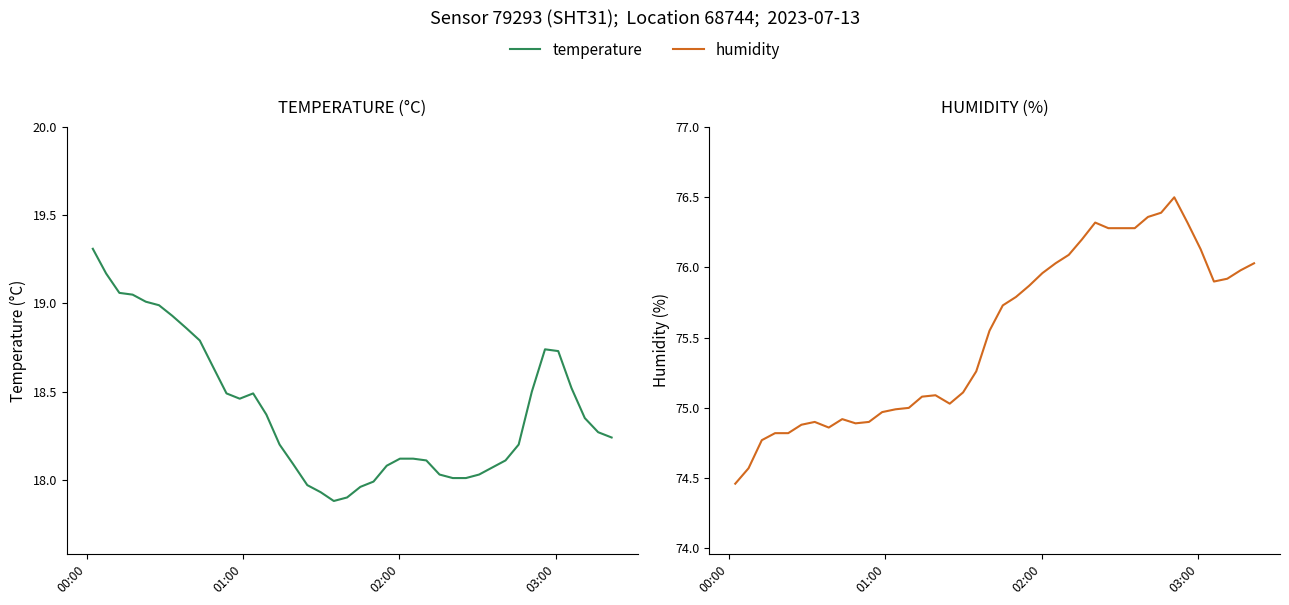

How many values in the humidity series exceed 75?

26